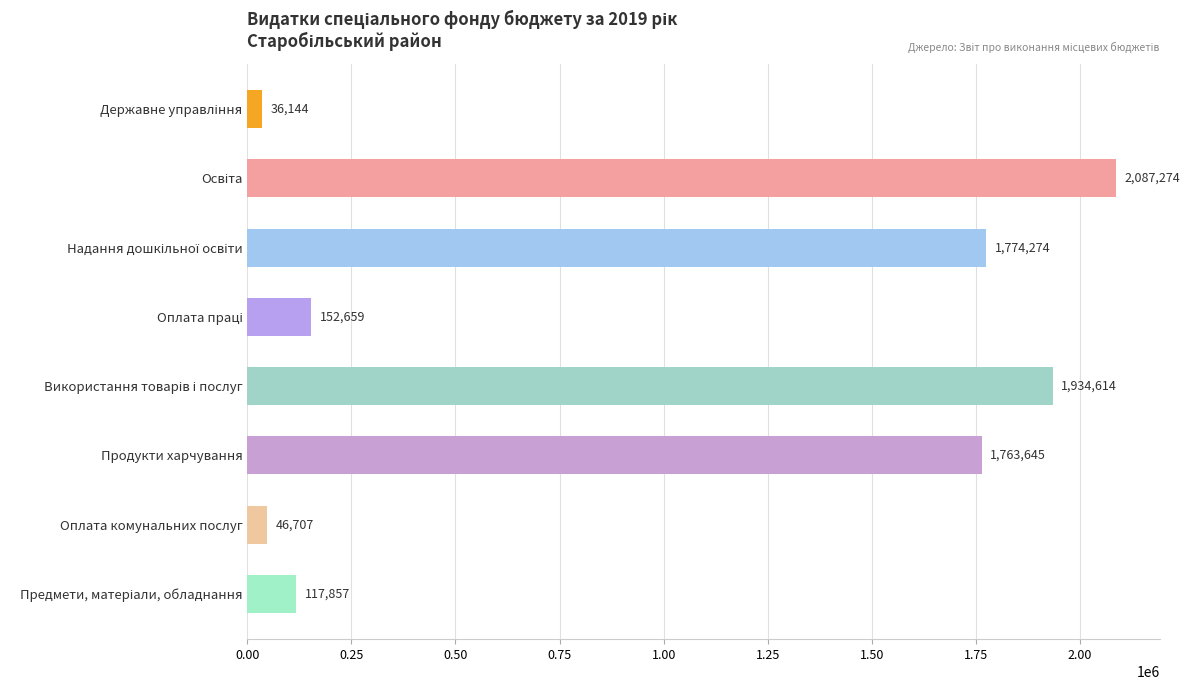

At which label is the value closest to 1061708?

Продукти харчування